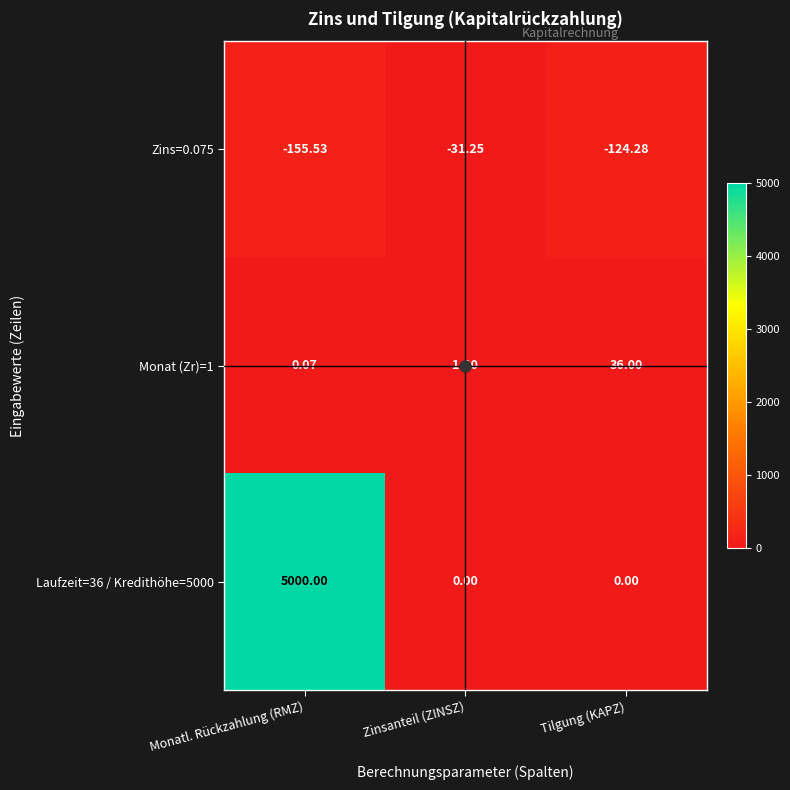

Which series has the widest spread of values?

Laufzeit=36 / Kredithöhe=5000